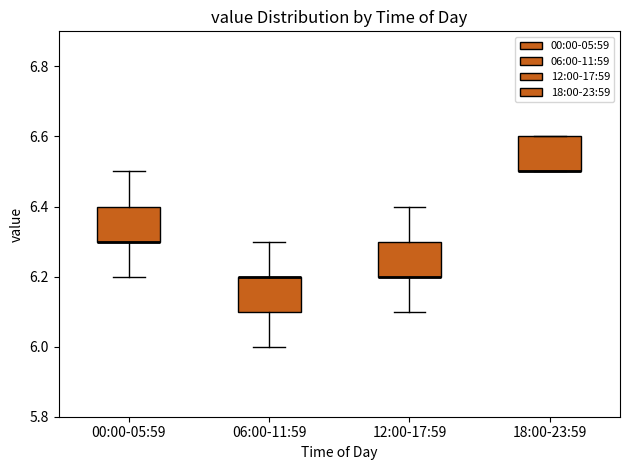

Reading left to right, read every box against the y-axis: the position of its median line, the range the box covers, and the ends of its whiskers. The values are not printed on the chart, so give them approximately, as read against the axis.

00:00-05:59: median 6.3 (drawn on the box's lower edge), box 6.3 to 6.4, whiskers 6.2 to 6.5
06:00-11:59: median 6.2 (drawn on the box's upper edge), box 6.1 to 6.2, whiskers 6.0 to 6.3
12:00-17:59: median 6.2 (drawn on the box's lower edge), box 6.2 to 6.3, whiskers 6.1 to 6.4
18:00-23:59: median 6.5 (drawn on the box's lower edge), box 6.5 to 6.6, whiskers 6.5 to 6.6